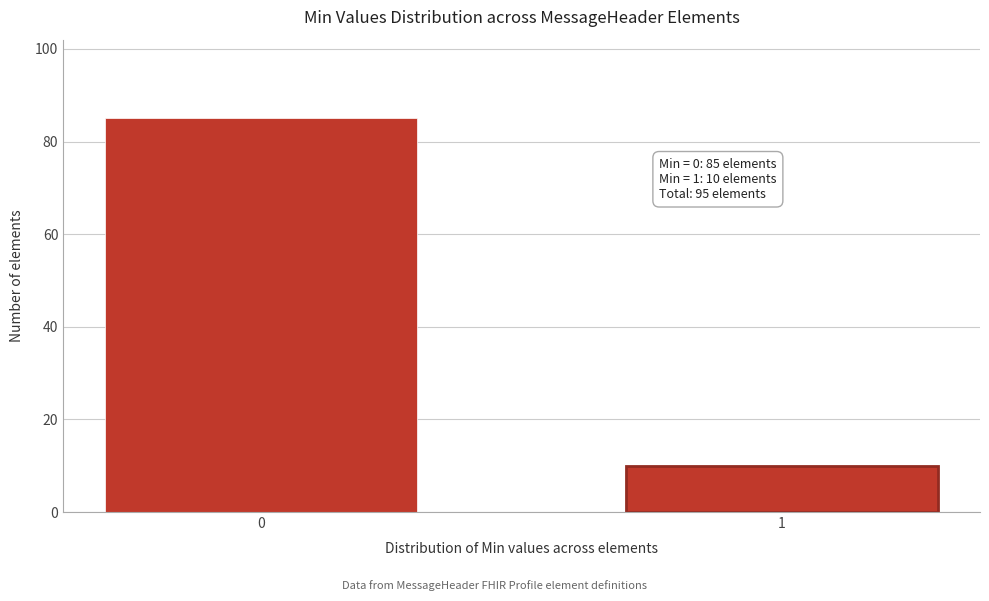

Reading left to right, list all the values displayed in this chart.

0=85	1=10